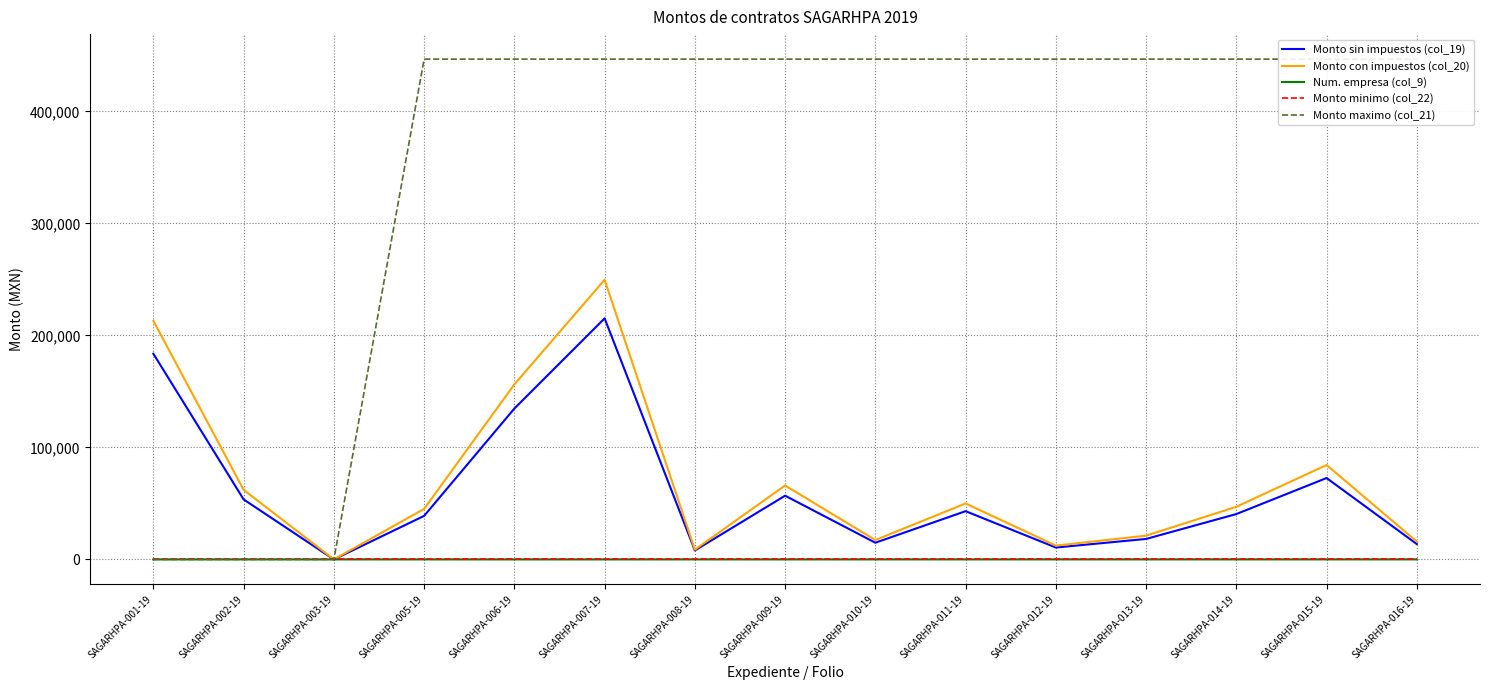

What is the approximate value of Monto con impuestos (col_20) at SAGARHPA-016-19?

15886.2